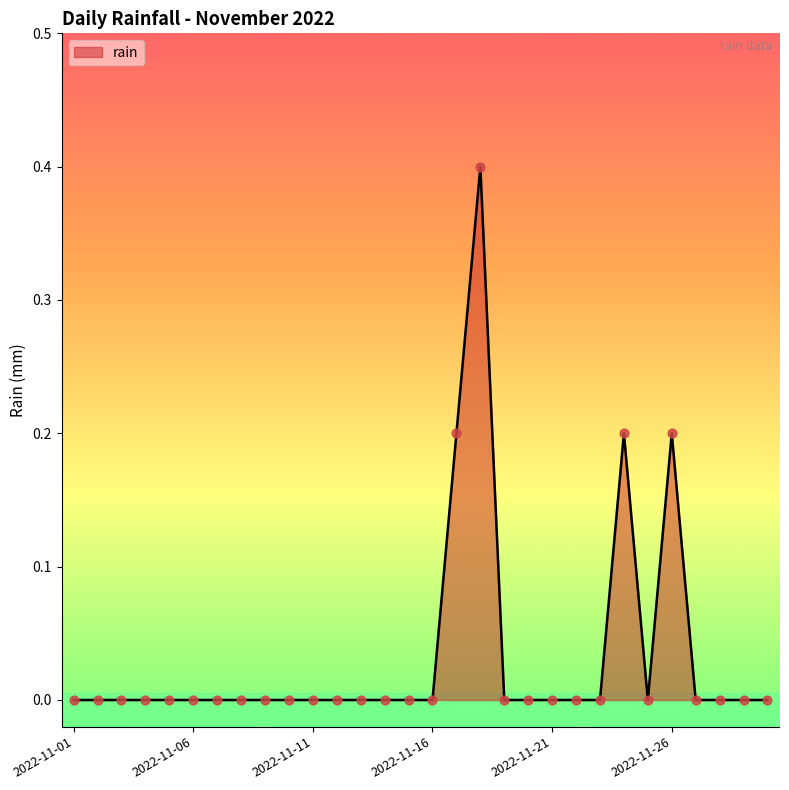

What is the difference between the maximum and minimum values?

0.4